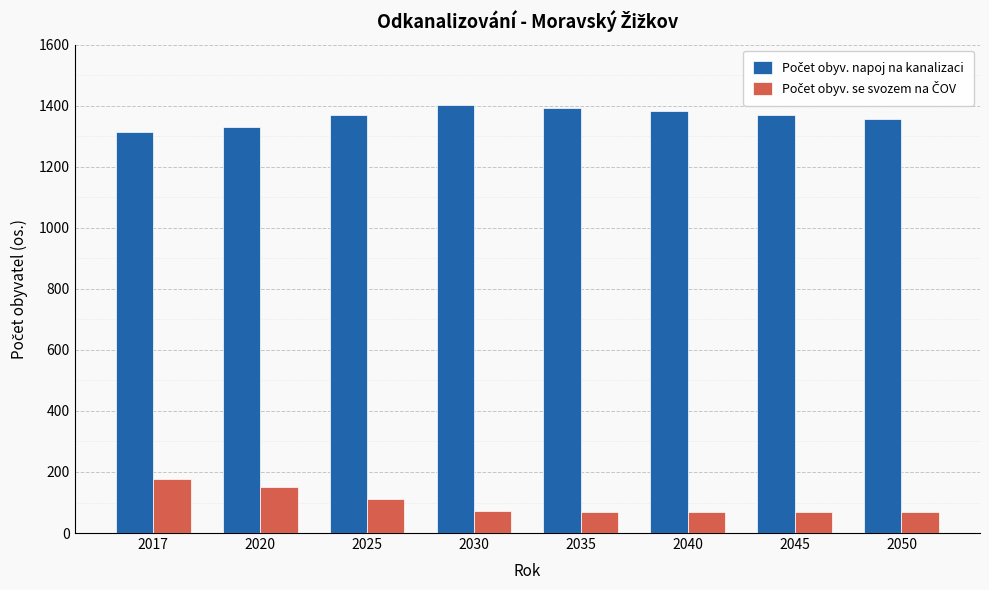

What is the minimum value shown in the chart?

68